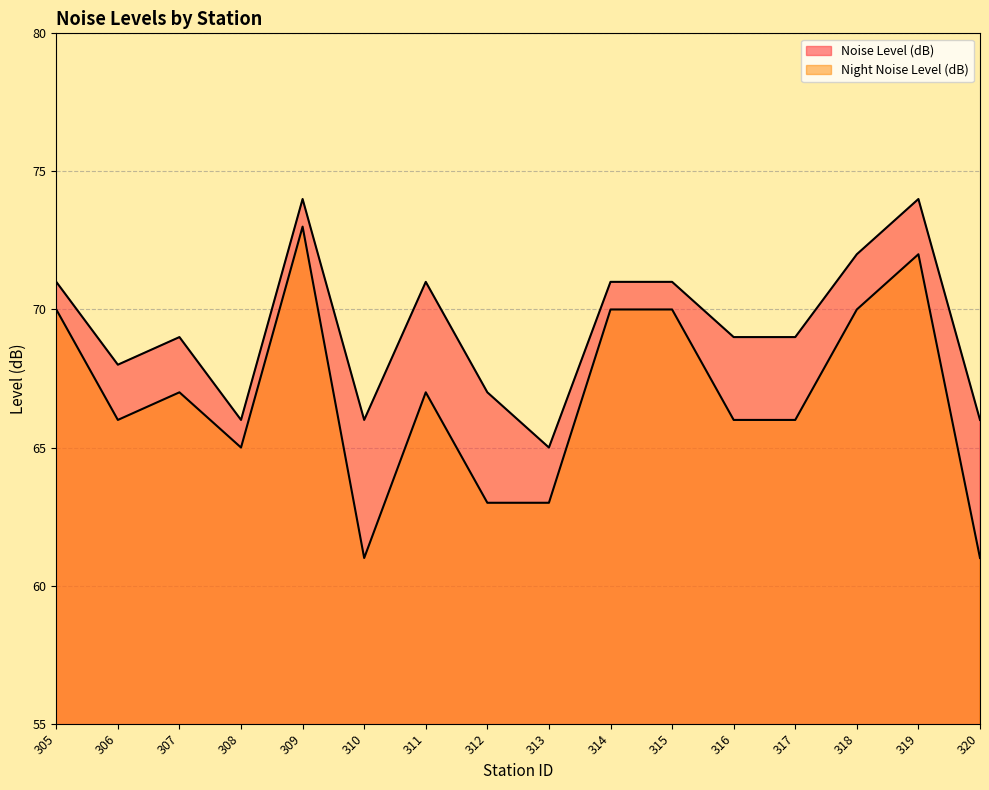

List the labels in order of Noise Level (dB) value, smallest first.

313, 308, 310, 320, 312, 306, 307, 316, 317, 305, 311, 314, 315, 318, 309, 319